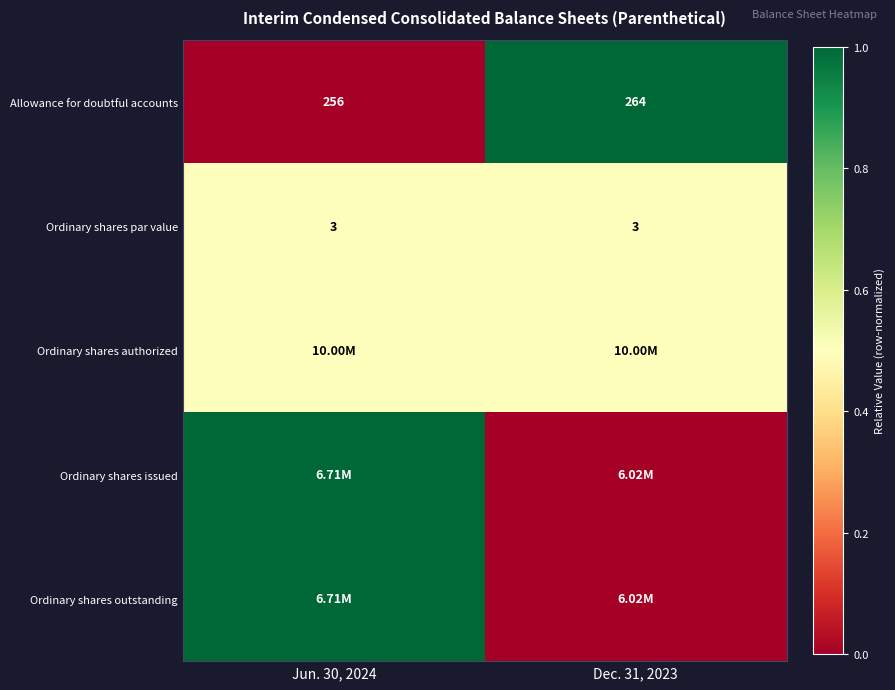

Is it true that row_3 equals -0.7 at Dec. 31, 2023?

False